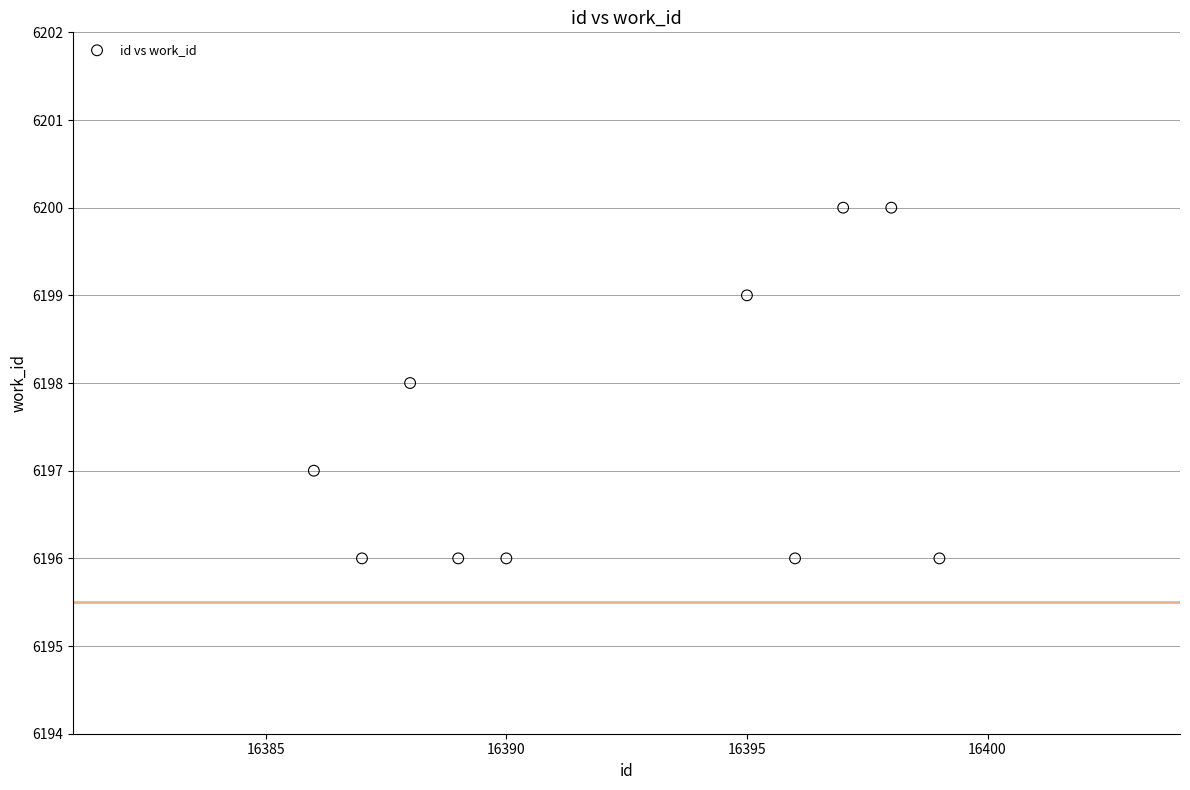

What is the range of X values (max minus min)?

13